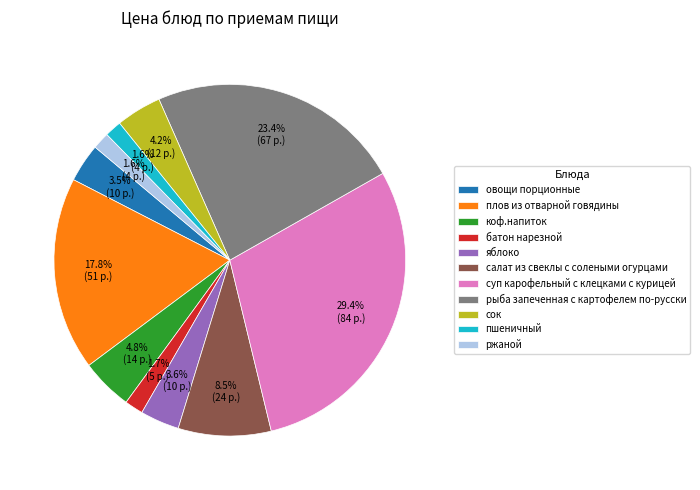

What is the largest slice in the pie chart?

суп карофельный с клецками с курицей